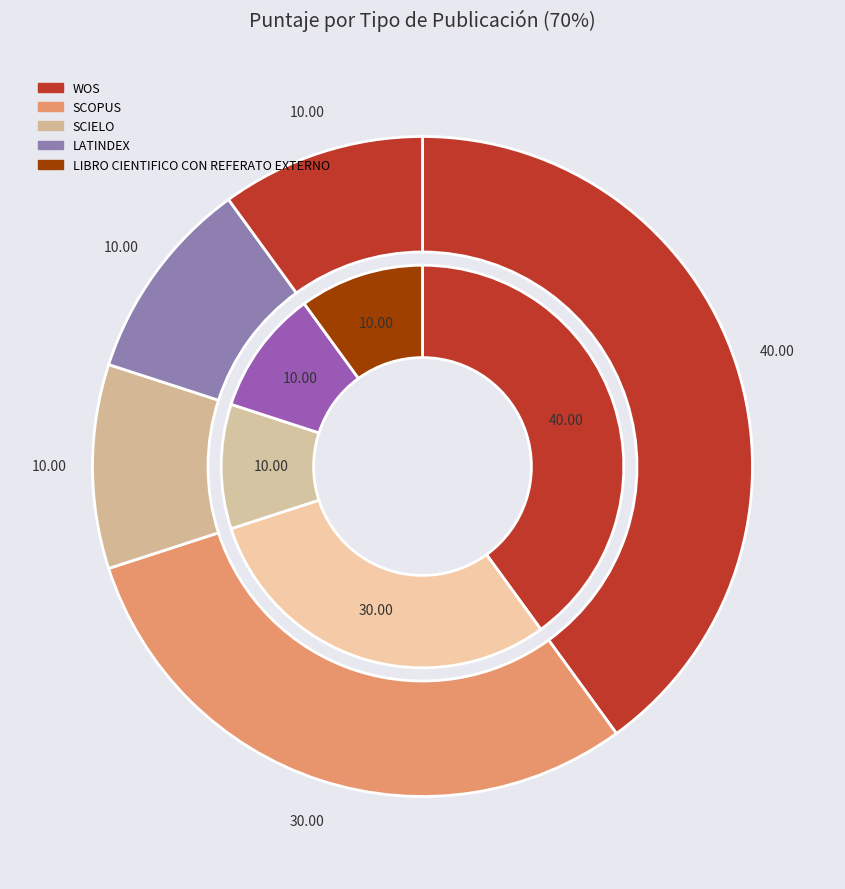

Is SCOPUS the majority of the pie?

No